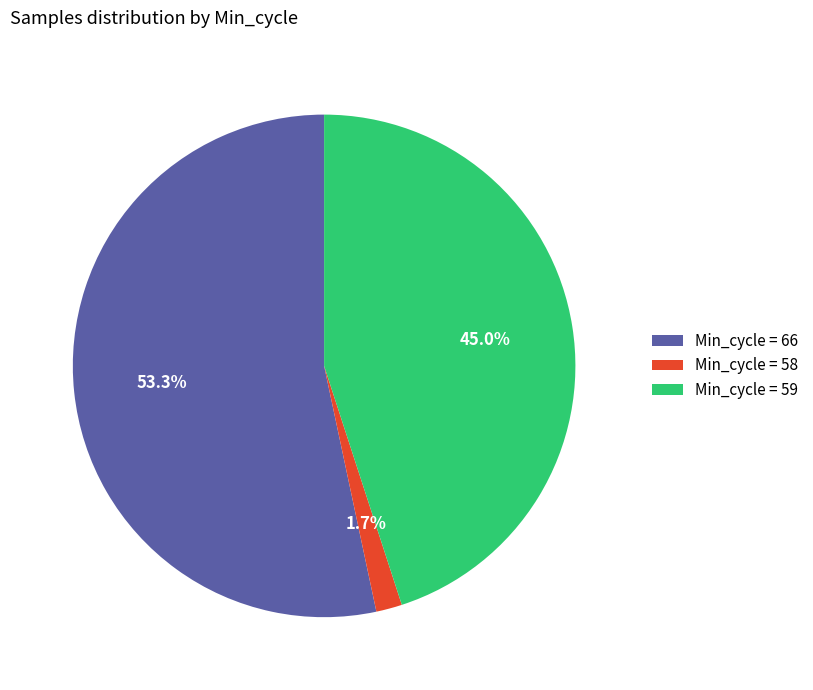

What percentage do Min_cycle = 58 and Min_cycle = 59 together represent?

46.7%